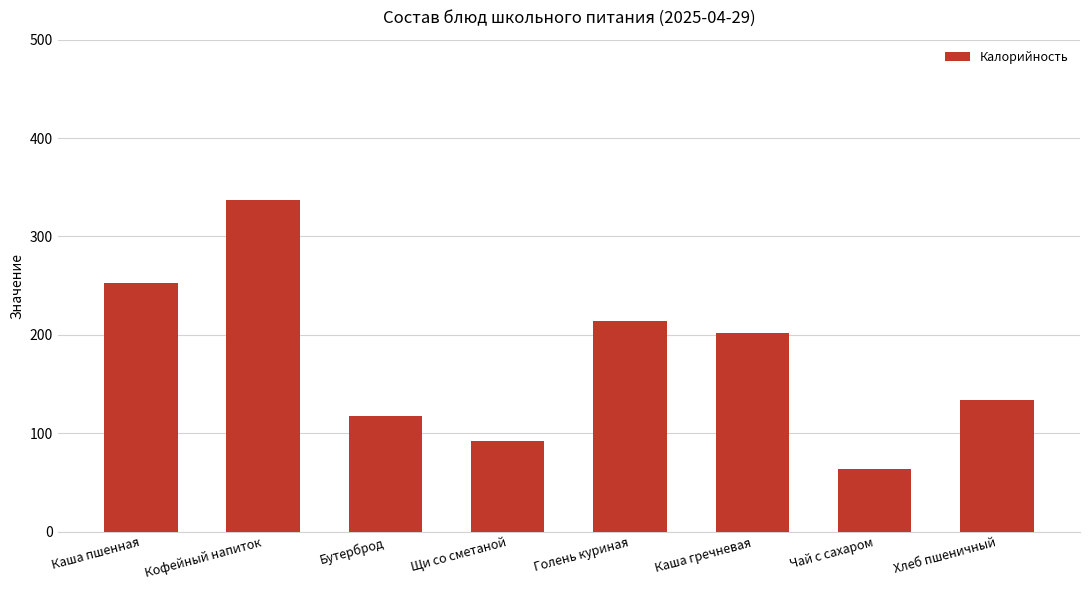

What is the minimum value shown in the chart?

63.2